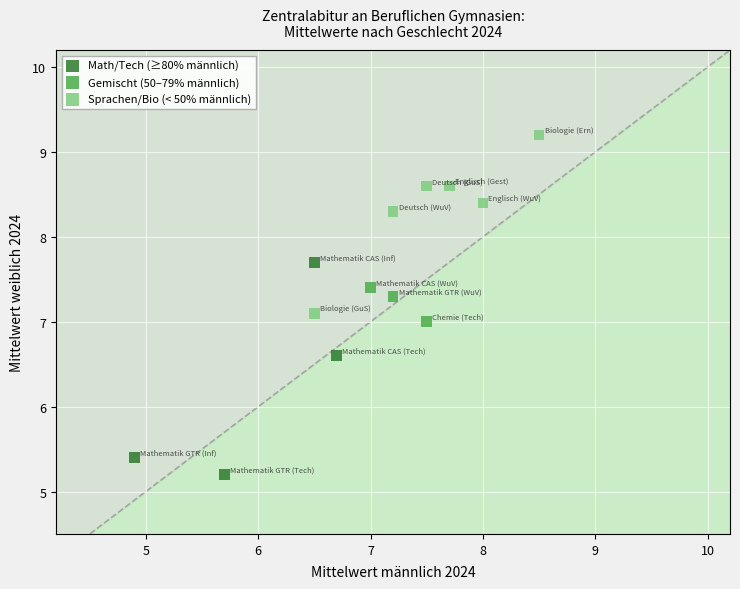

Which series reaches the minimum Y coordinate?

Math/Tech (≥80% männlich)